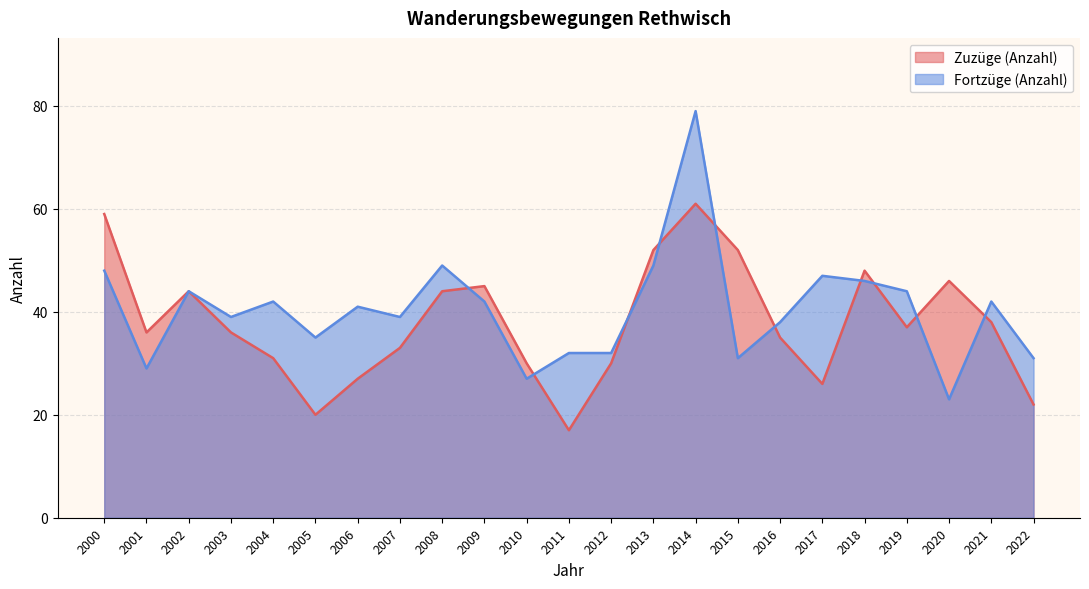

How many data points in Zuzüge (Anzahl) are less than 36?

10